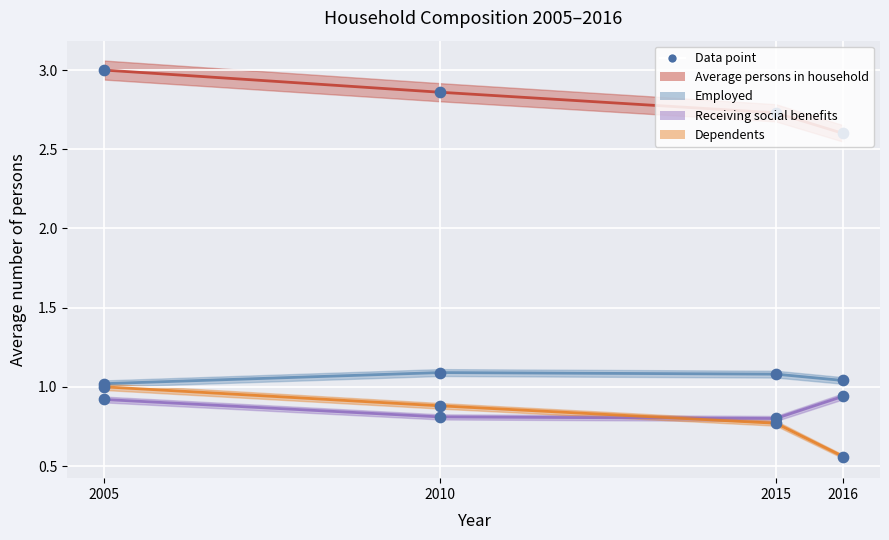

Which series reaches the minimum Y coordinate?

Dependents